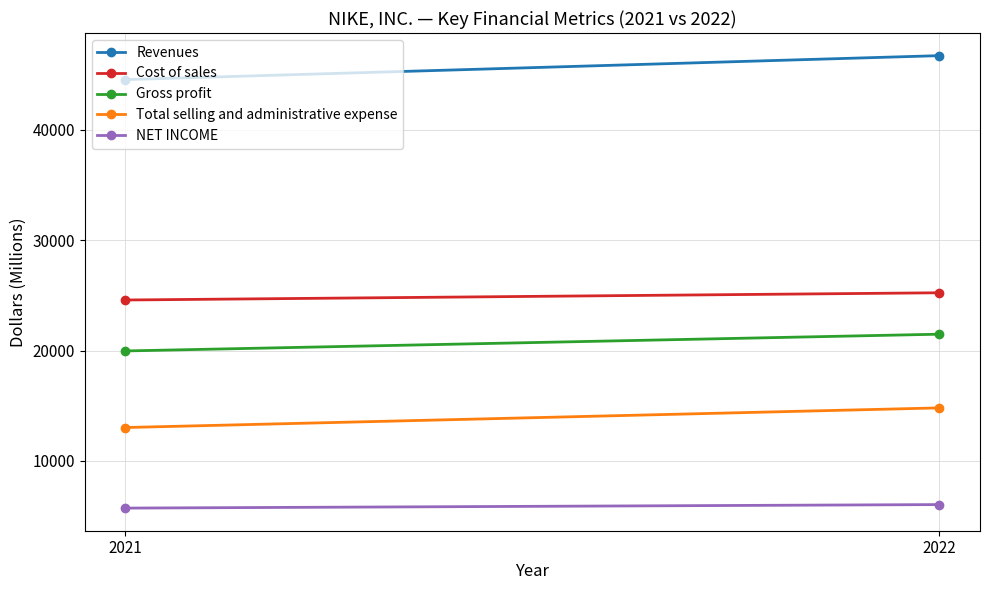

What value does the Gross profit series have at 2021, to the nearest 10?

19960